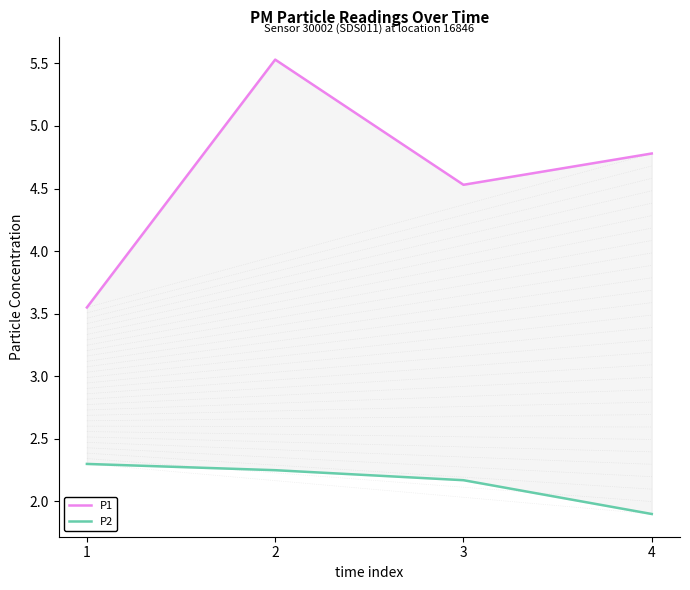

What is the approximate value of P1 at 4?

4.8